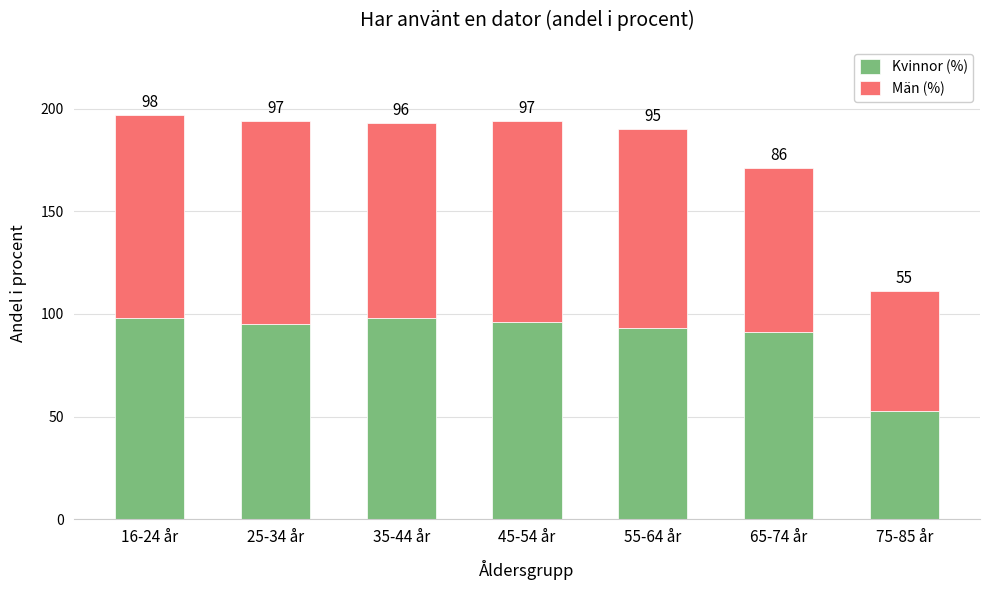

What is the difference between the maximum and minimum values in the Kvinnor (%) series?

45